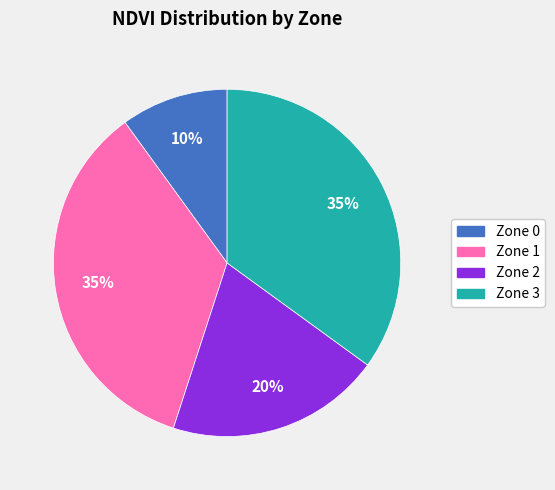

To the nearest percent, what is the average slice percentage?

25%